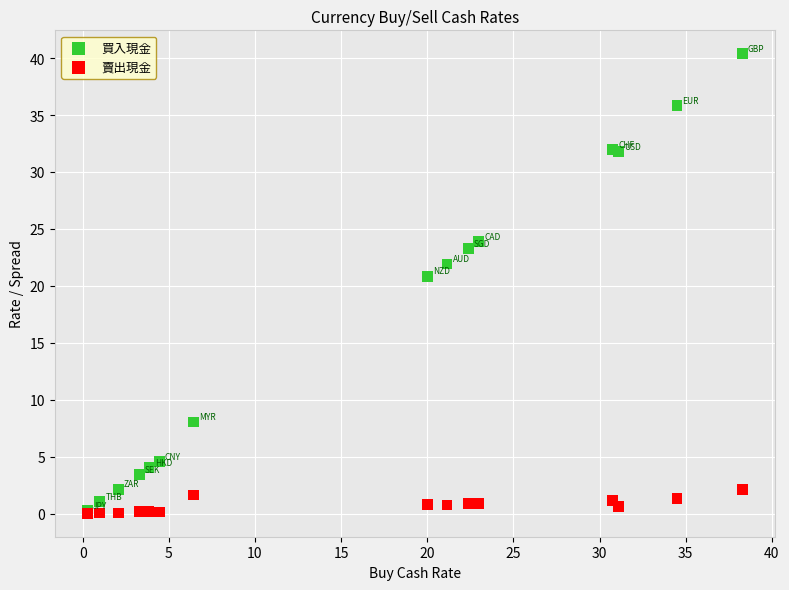

Across all series, what Y value is closest to 20?

20.9